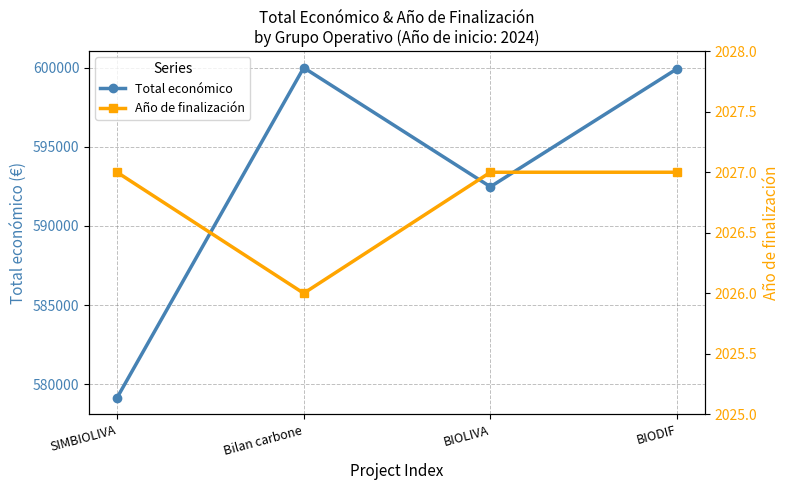

The Total económico series shows 912121 at Bilan carbone. True or false?

False